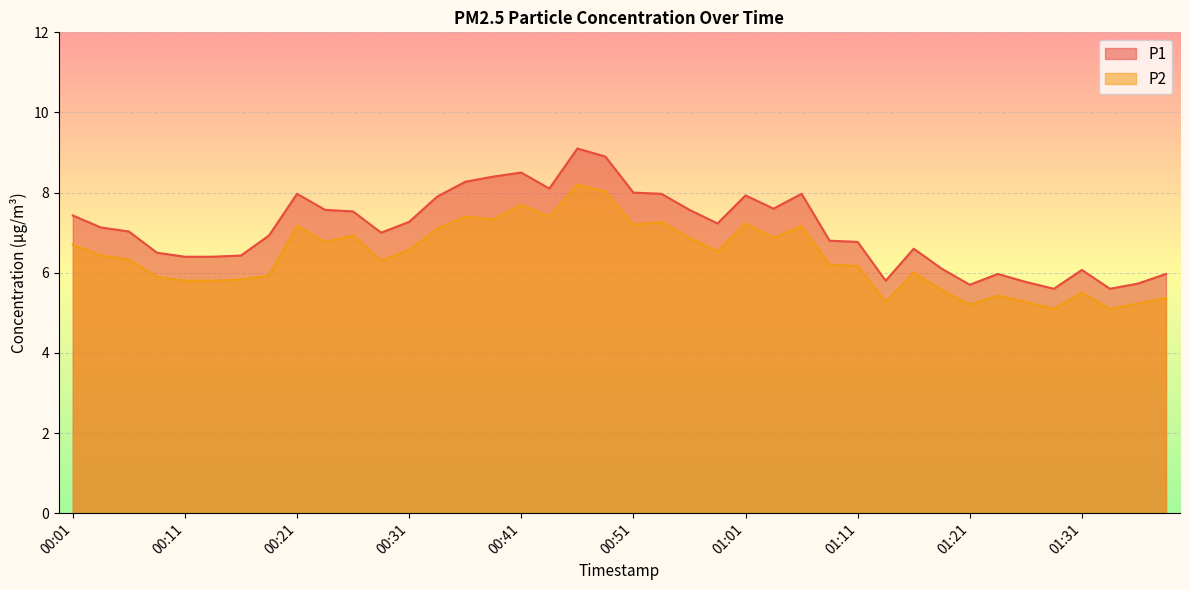

At which label does P2 reach its minimum?

01:28